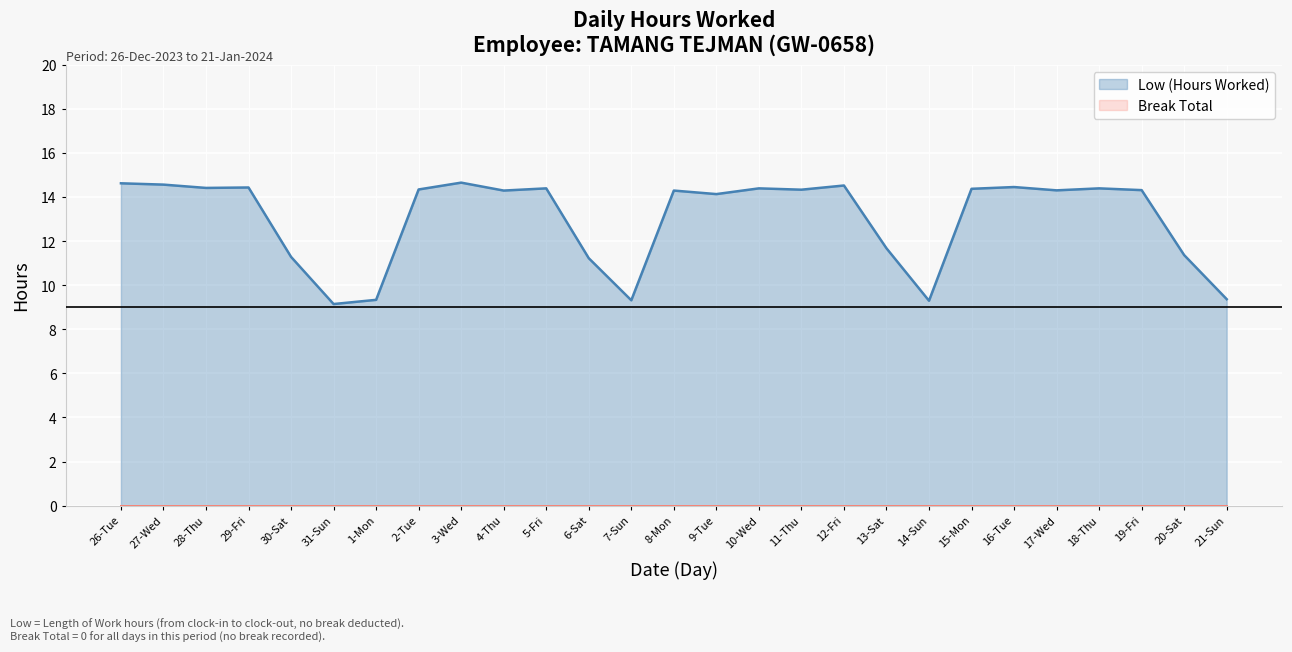

What is the greatest value displayed?

14.7